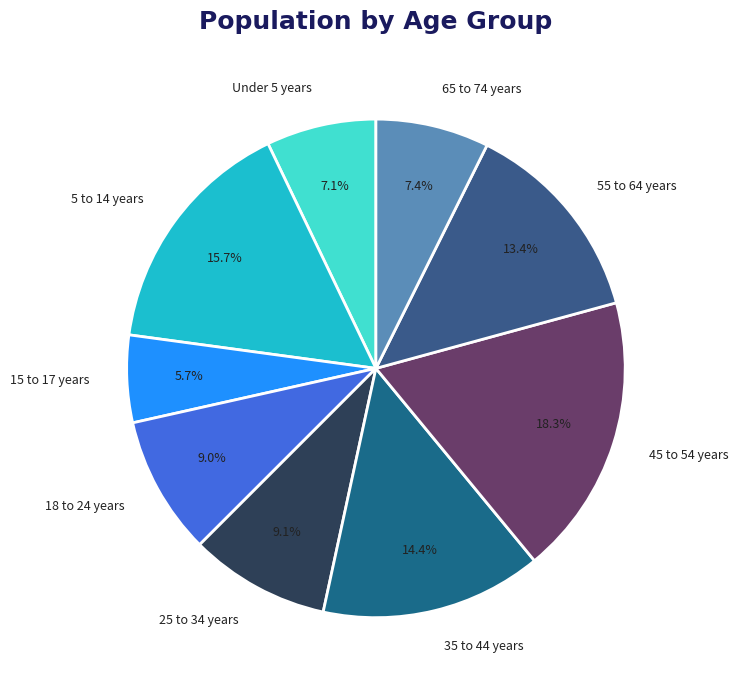

Is there any slice that represents more than half of the pie?

No